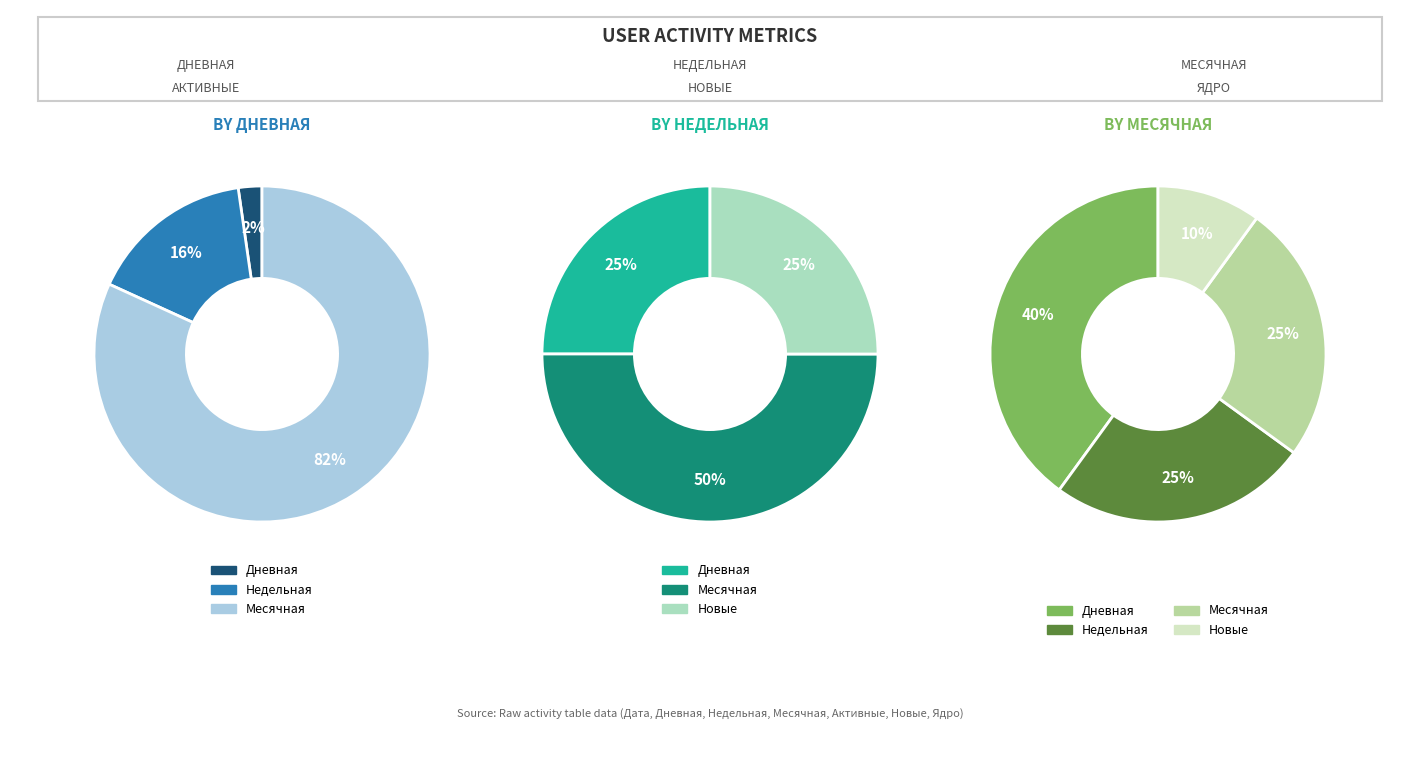

True or false: 4 accounts for 1% of the total.

False